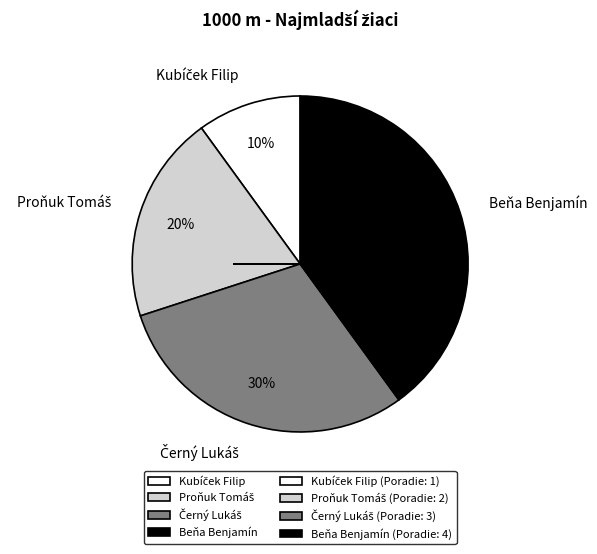

To the nearest percent, what is the difference between the largest and smallest slice percentages?

30%